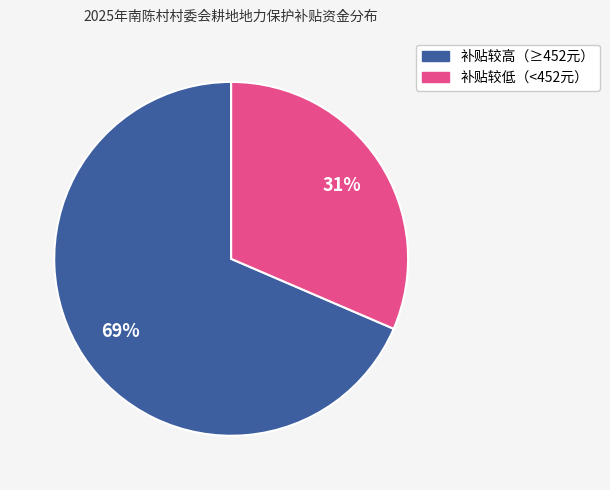

Count the number of slices in the pie.

2